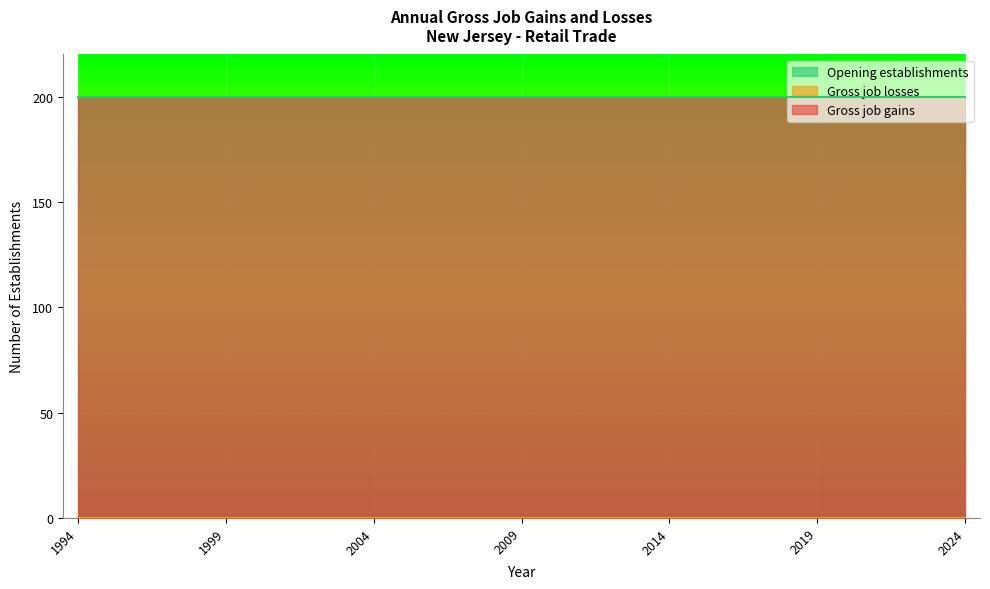

Which series has the widest spread of values?

Gross job gains